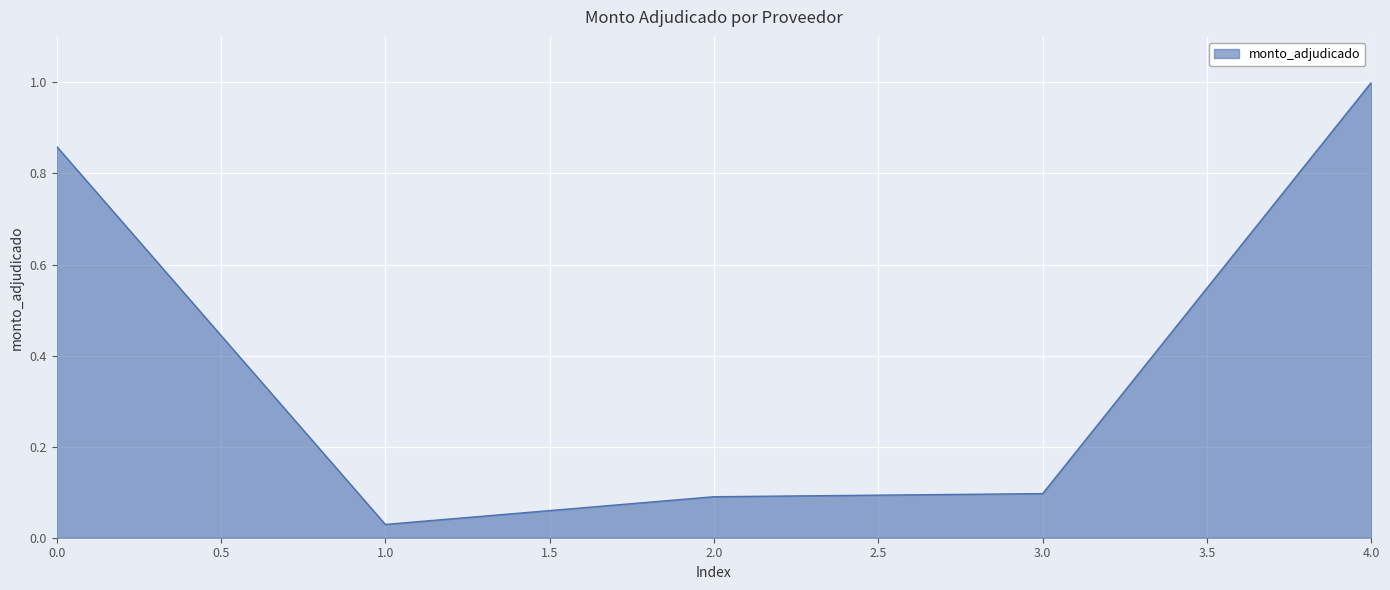

What is the maximum value shown in the chart?

1.0